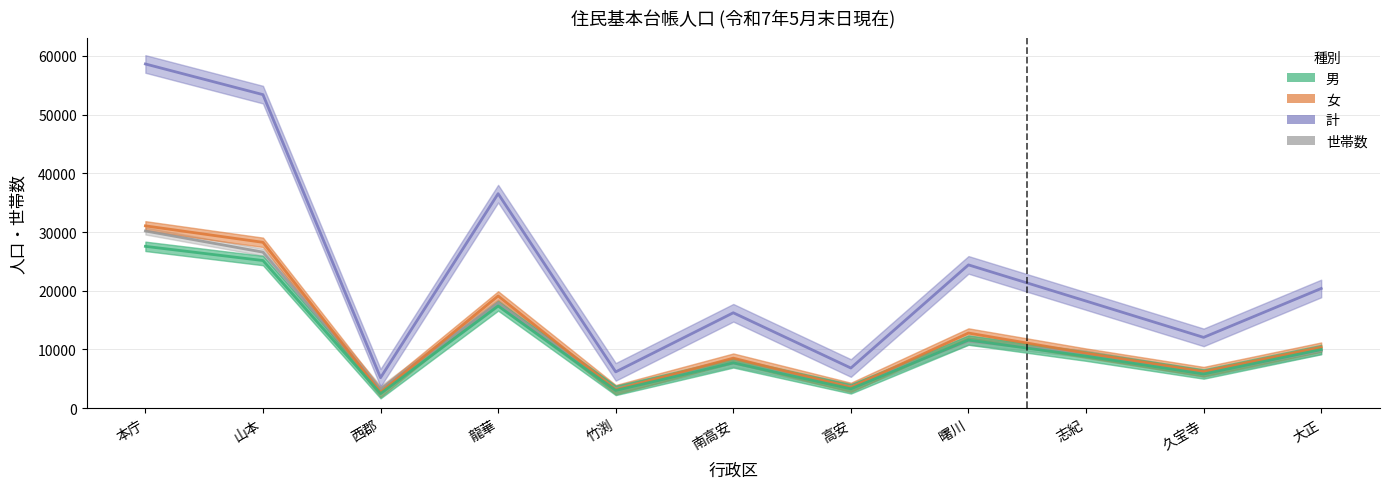

List the series in order of their peak value, lowest first.

男, 世帯数, 女, 計